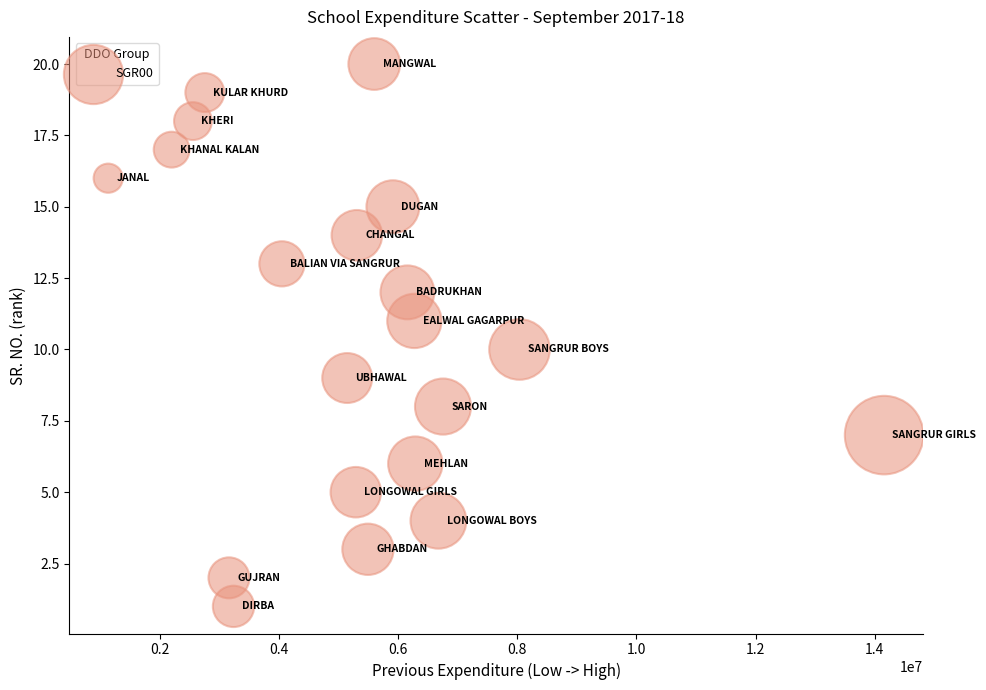

What is the range of Y values (max minus min)?

19